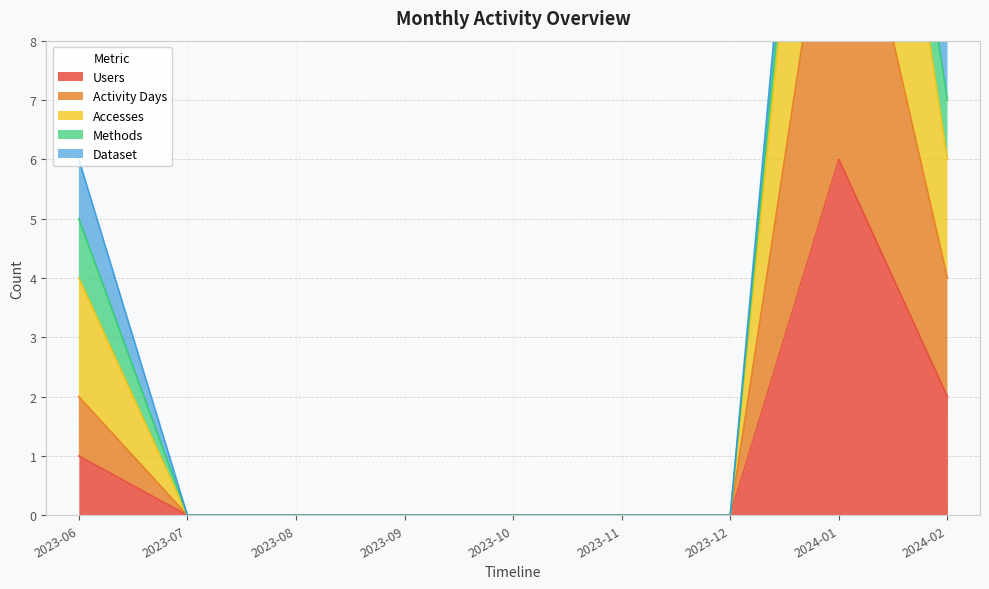

How many values in Activity Days are above zero?

3